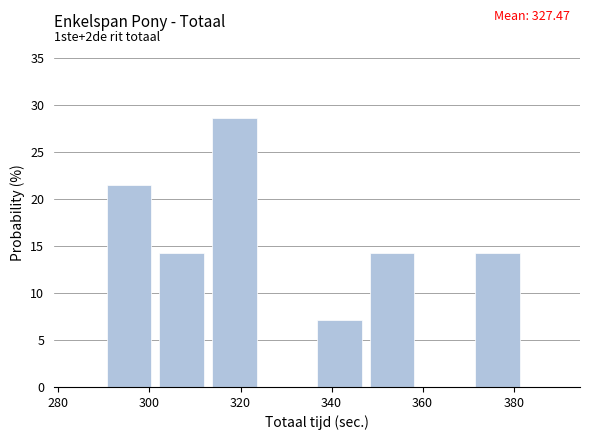

Over which range of the x-axis is the bar tallest?

314 to 326